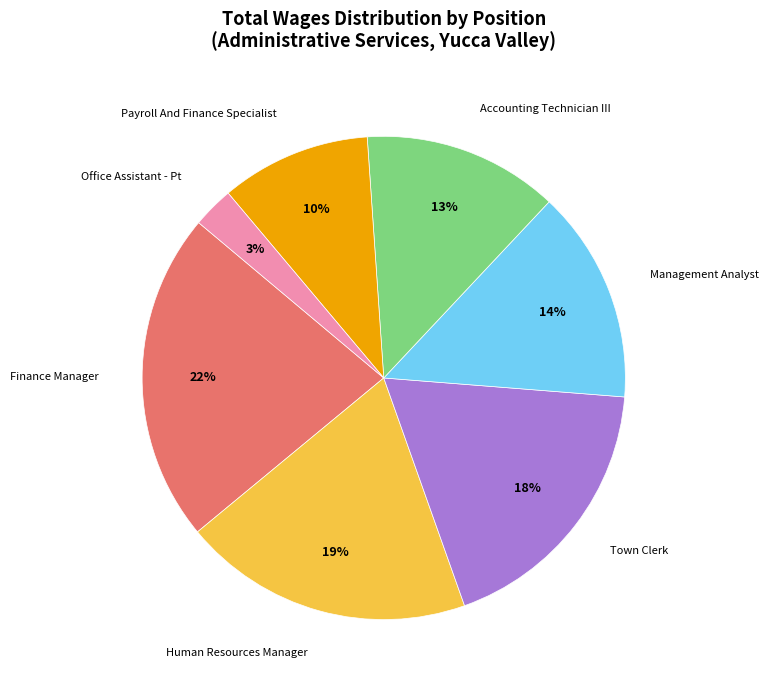

To the nearest percent, what is the average slice percentage?

14%